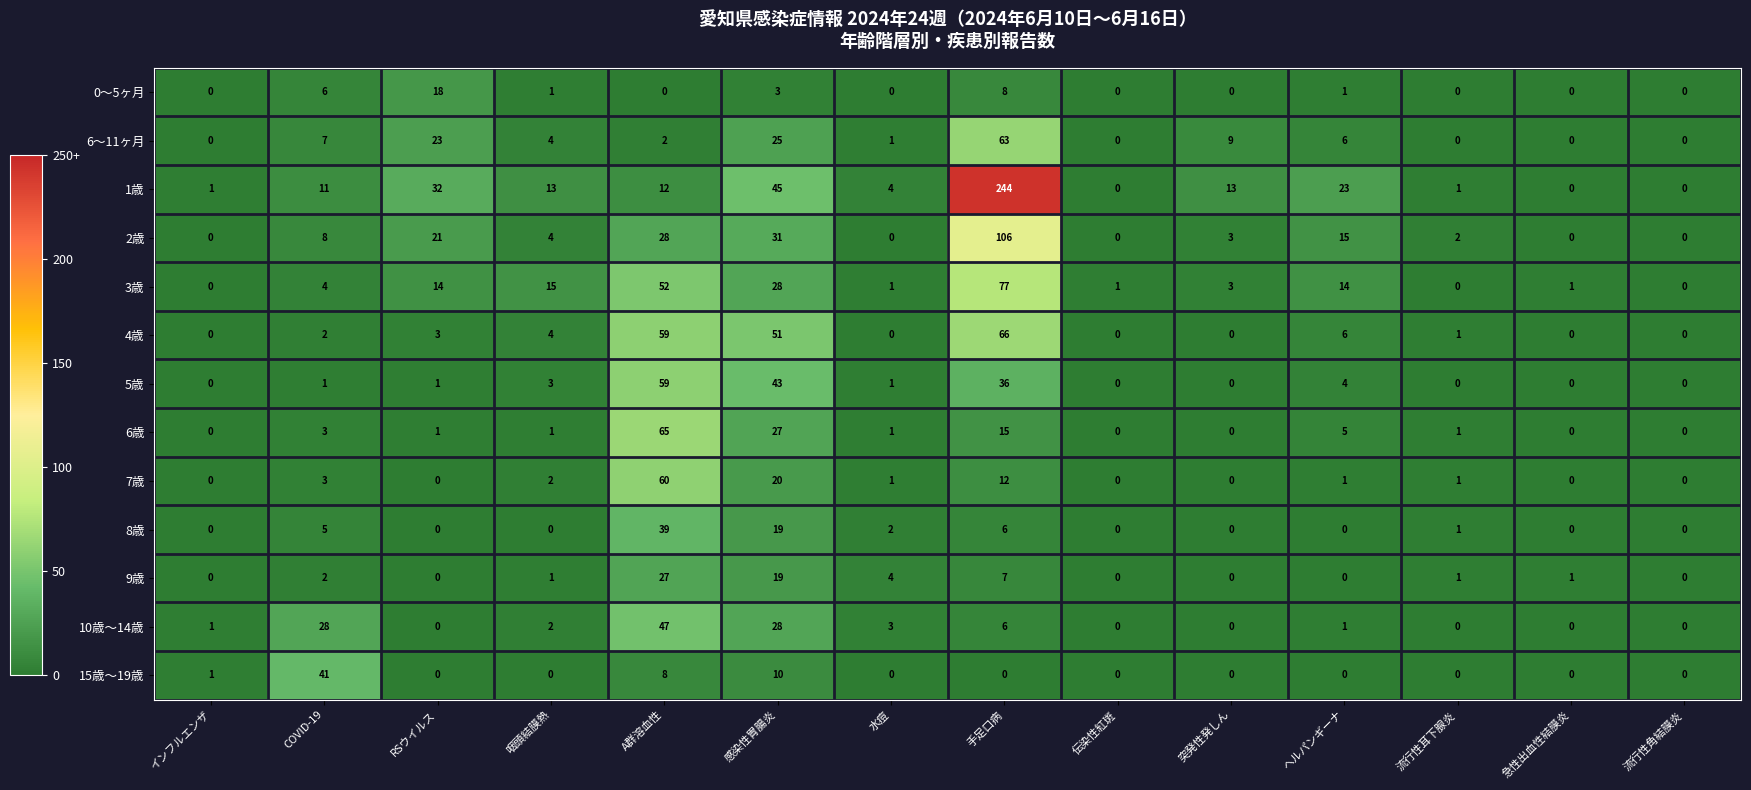

List the series in order of their peak value, lowest first.

0～5ヶ月, 9歳, 8歳, 15歳～19歳, 10歳～14歳, 5歳, 7歳, 6～11ヶ月, 6歳, 4歳, 3歳, 2歳, 1歳